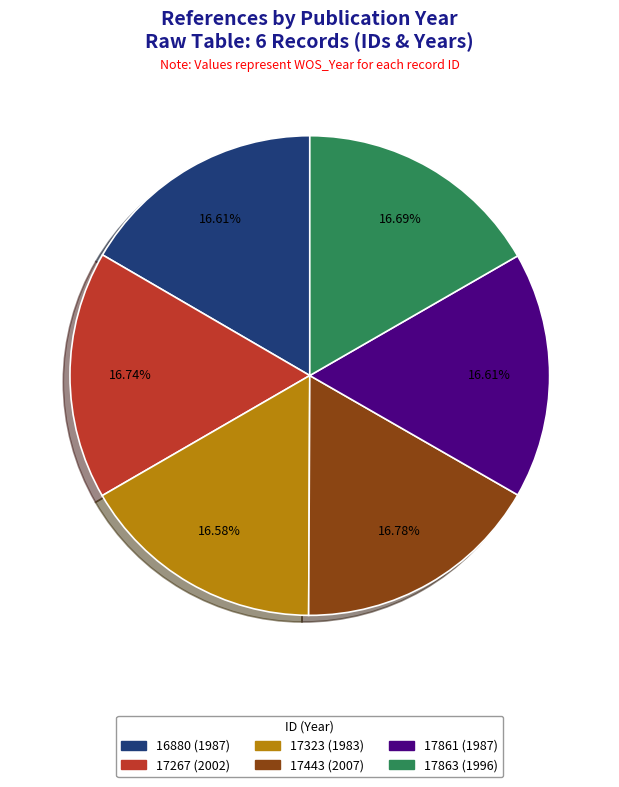

Approximately how many times larger is the value at 16880 (1987) compared to 17267 (2002)?

1.0